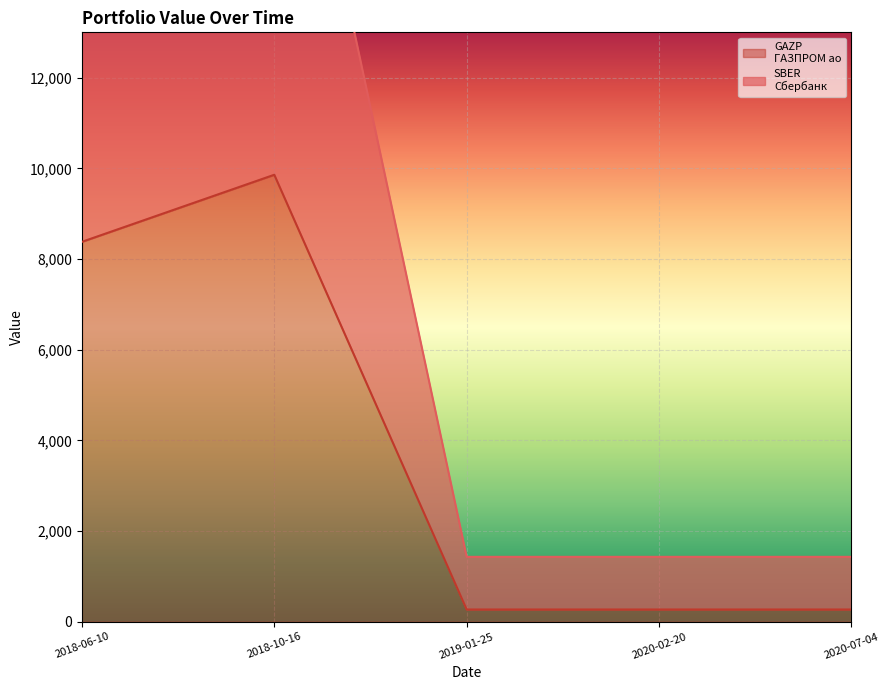

What are all the series names shown in the legend?

SBER
Сбербанк, GAZP
ГАЗПРОМ ао